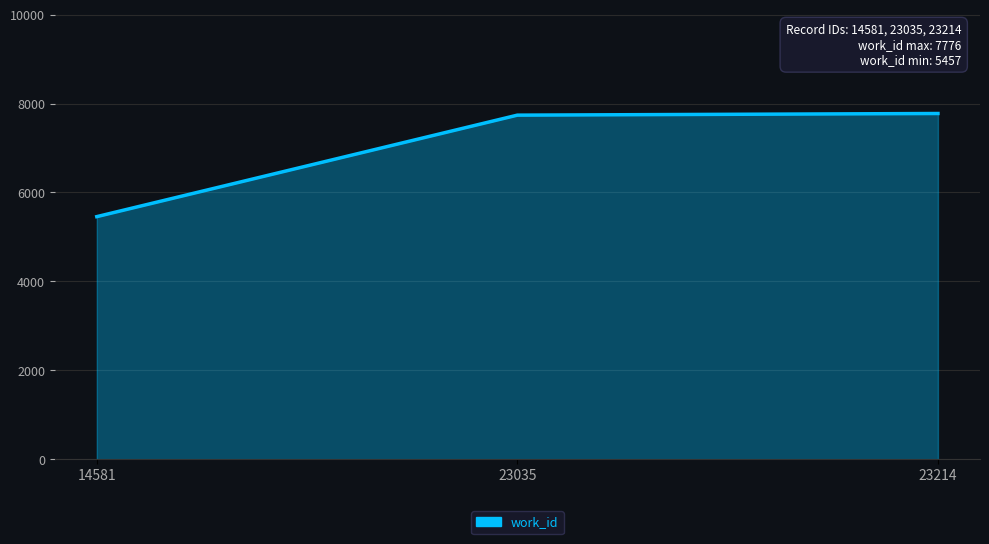

Does the chart display data point markers on the line(s)?

No